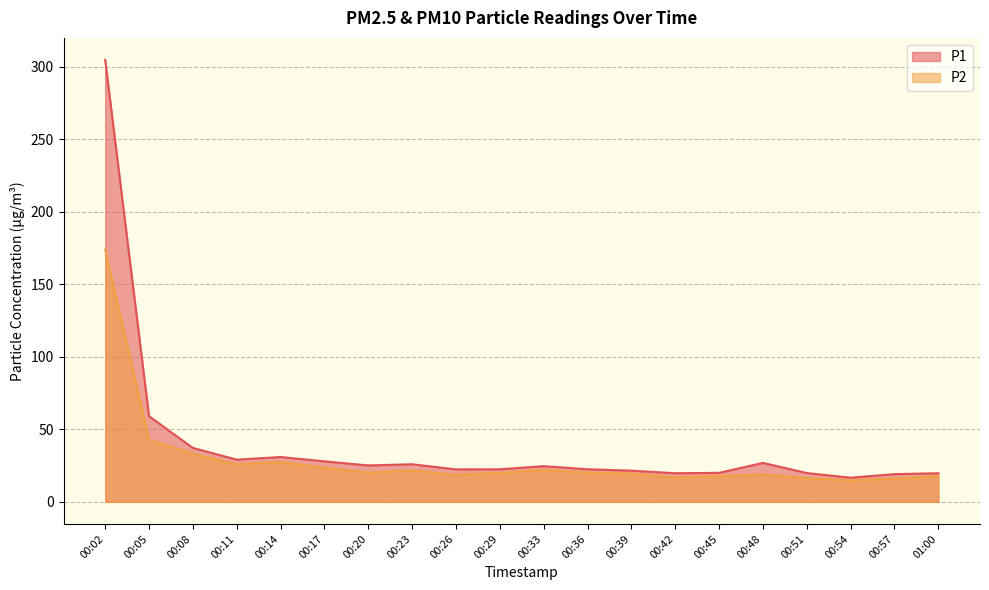

True or false: P2 has more than 2 interior local peaks.

True